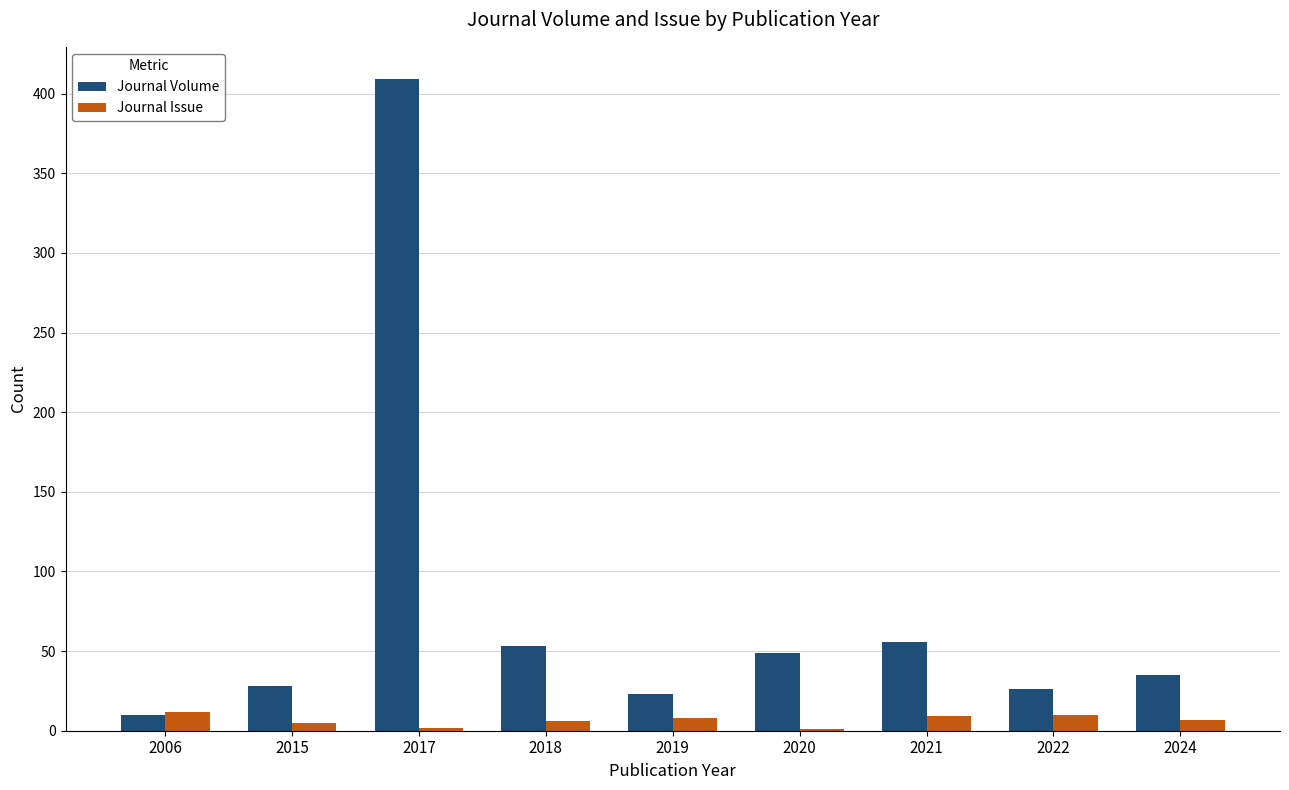

Which series has the largest total across all categories?

Journal Volume